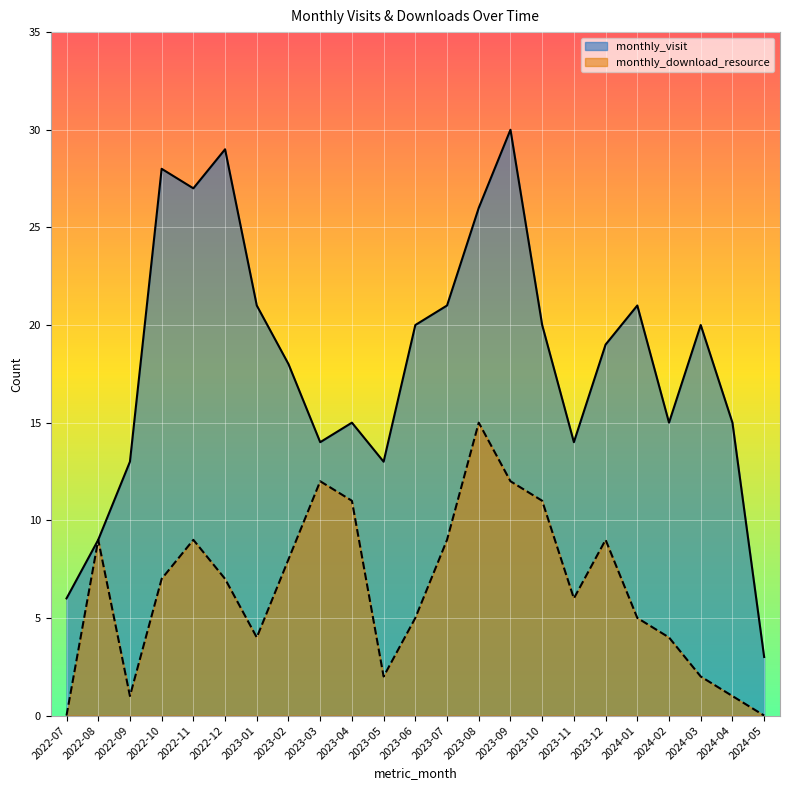

How many series are shown in this chart?

2